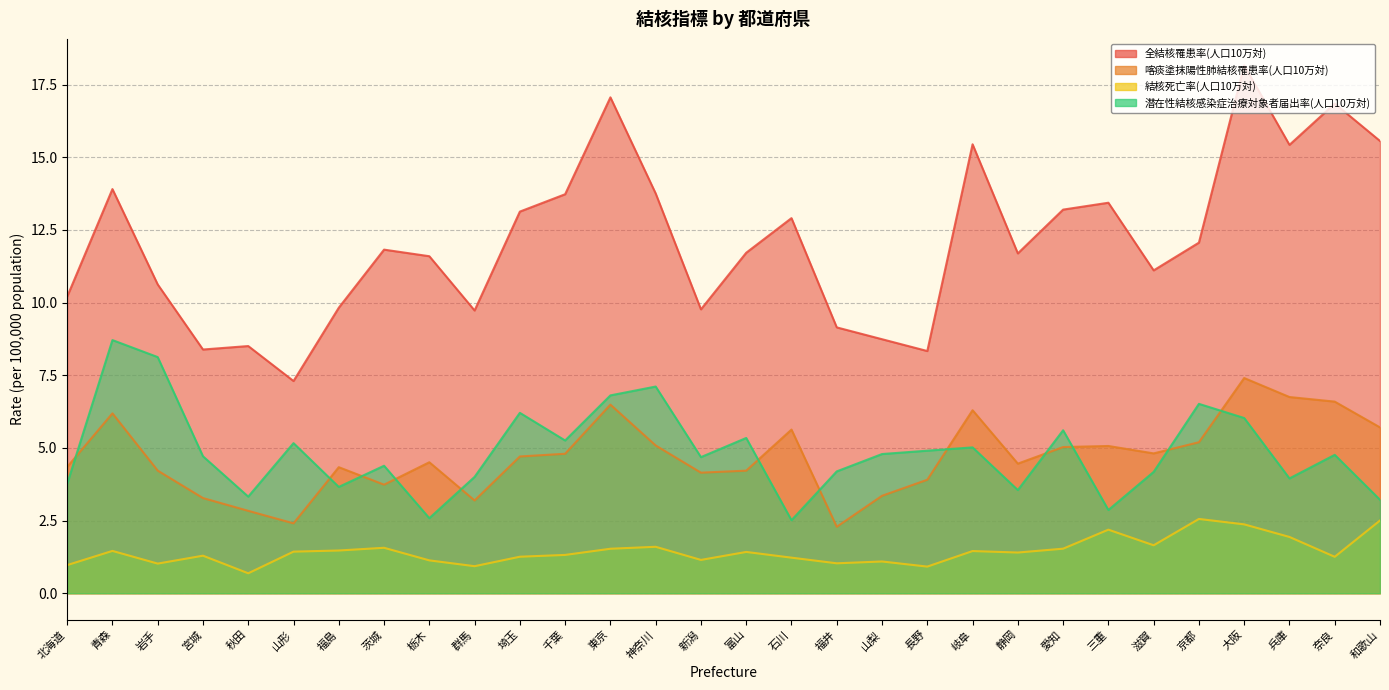

What position from the right is 山梨?

12